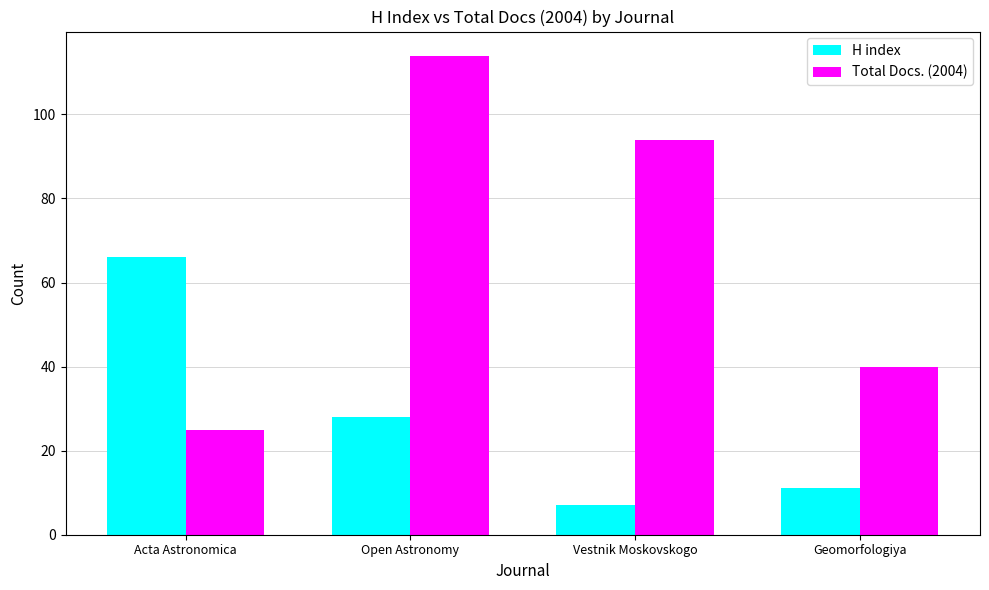

Where does the Total Docs. (2004) series first go above 94?

Open Astronomy